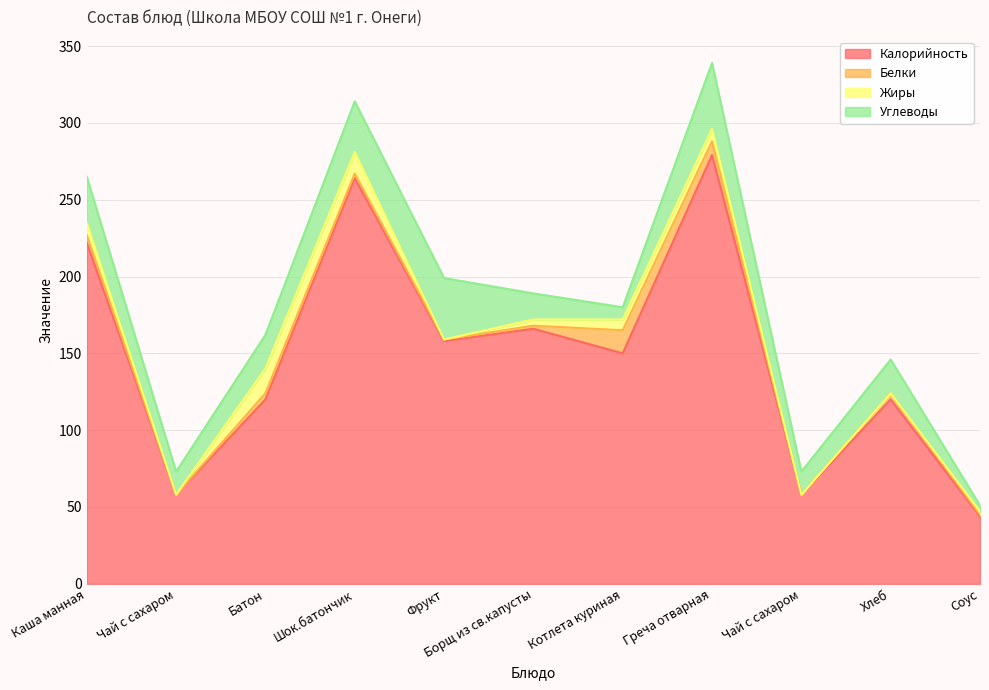

True or false: Углеводы and Калорийность intersect in this chart.

False